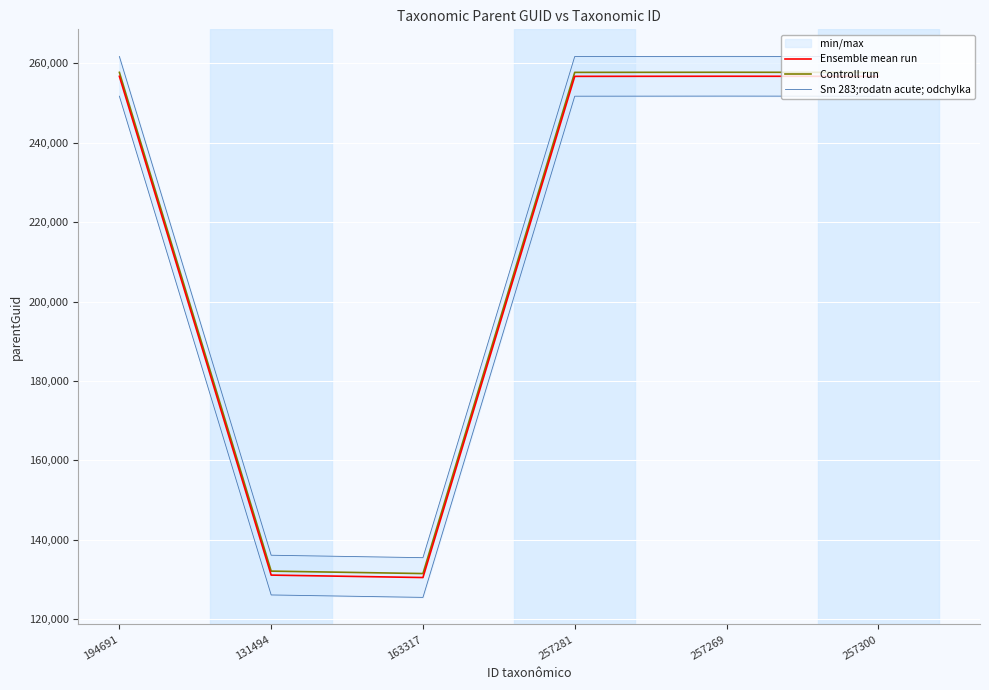

Reading left to right, what are all the values shown in this chart?

Ensemble mean run: 256701	131124	130512	256701	256727	256701
Controll run: 257701	132124	131512	257701	257727	257701
Sm 283;rodatn acute; odchylka: 261701	136124	135512	261701	261727	261701